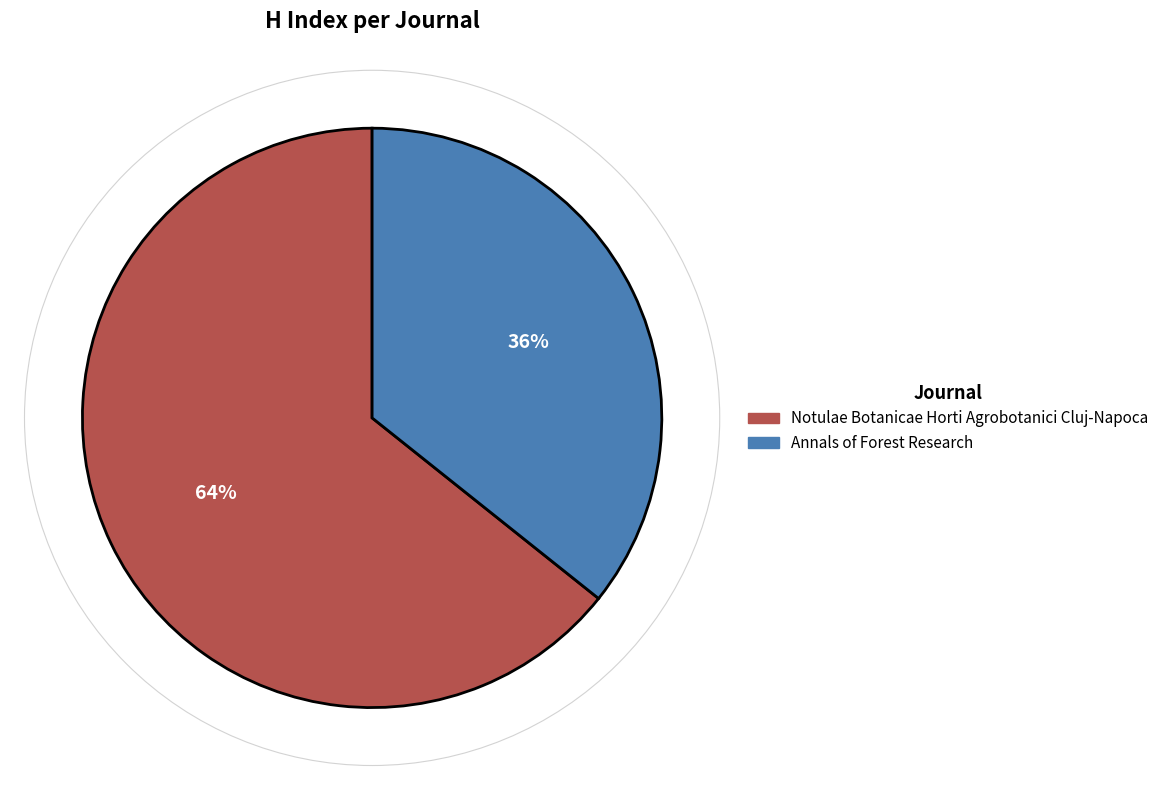

Rank the categories by value from highest to lowest.

Notulae Botanicae Horti Agrobotanici Cluj-Napoca, Annals of Forest Research